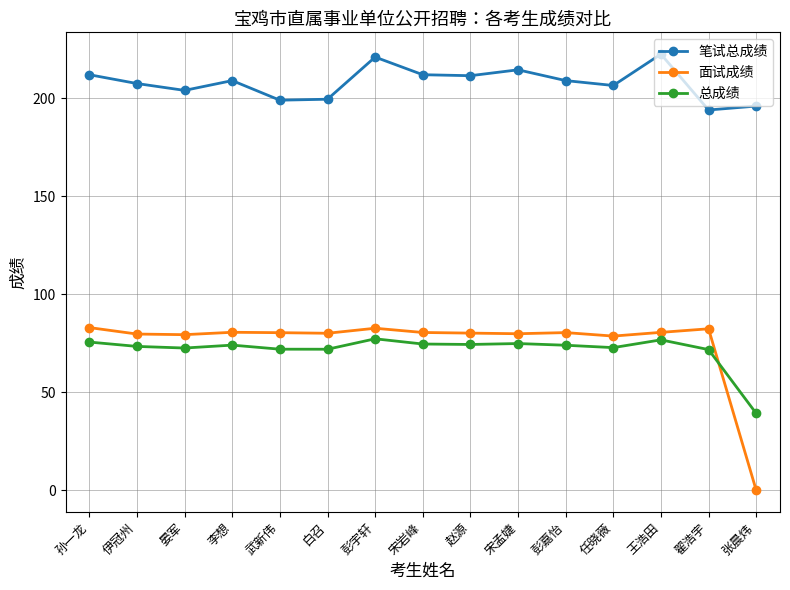

What is the label of the 11th point from the left?

彭嘉怡